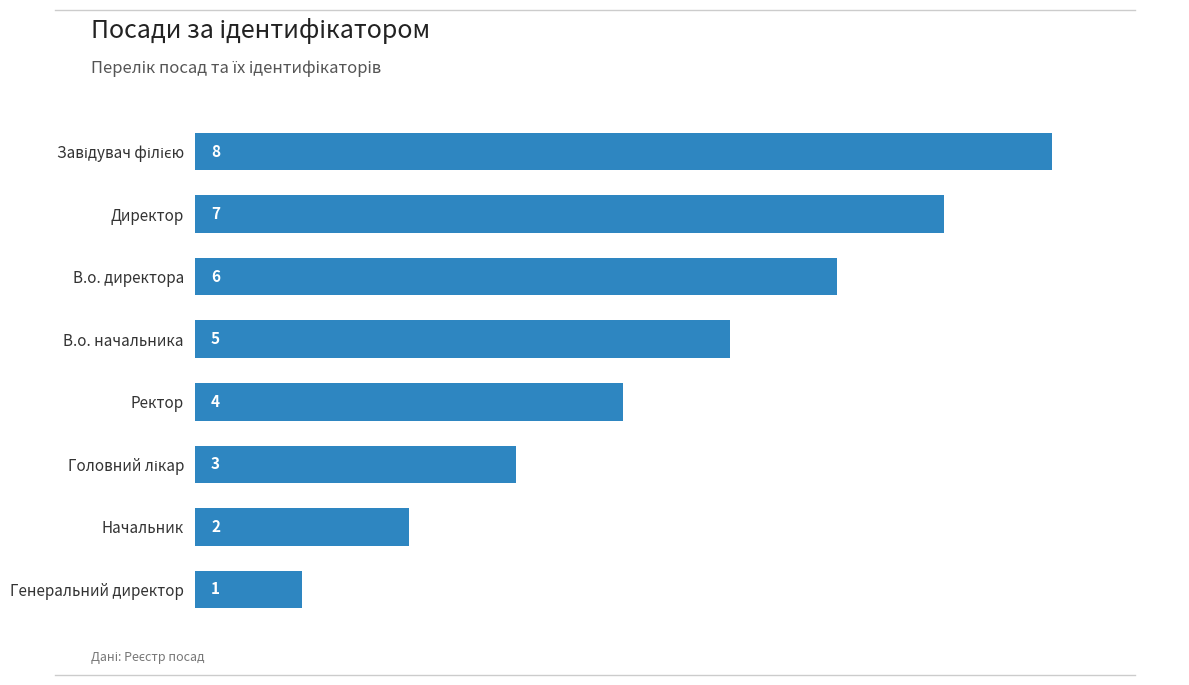

What is the maximum value shown in the chart?

8